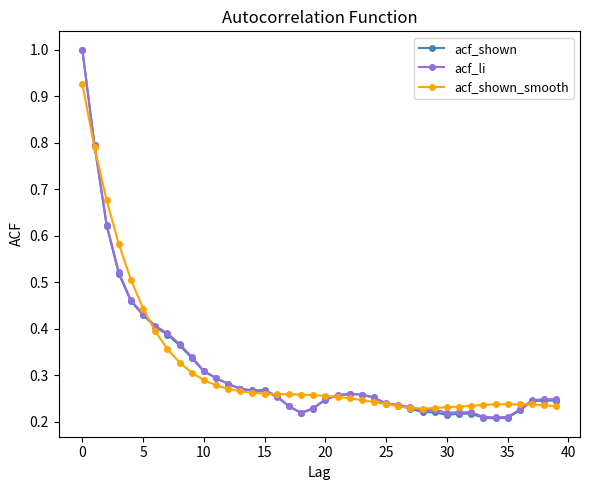

At how many categories does at least one series exceed 0?

40